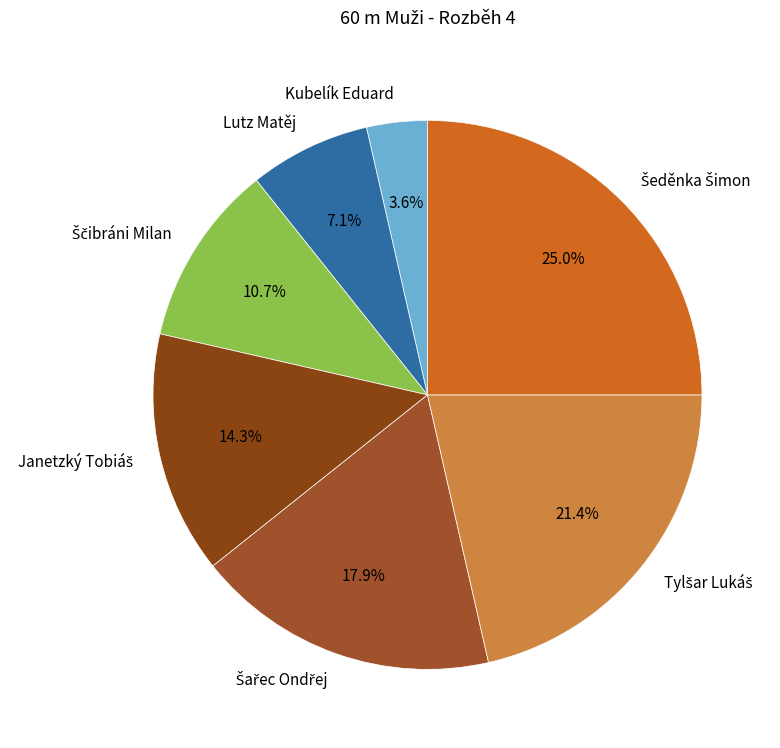

What percentage is NOT represented by Lutz Matěj?

92.9%